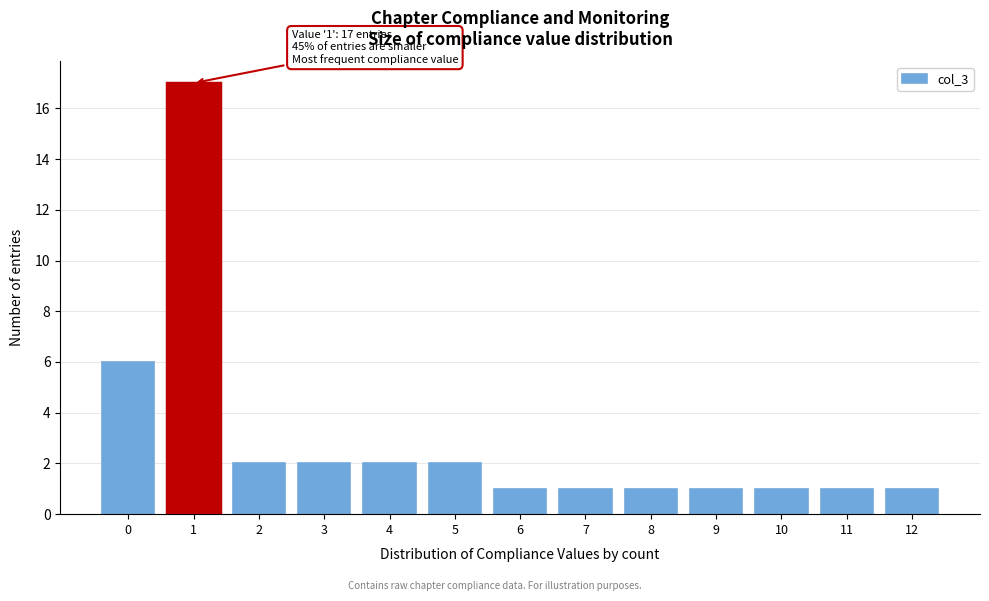

Which range on the x-axis has the tallest bar?

0.5 to 1.5